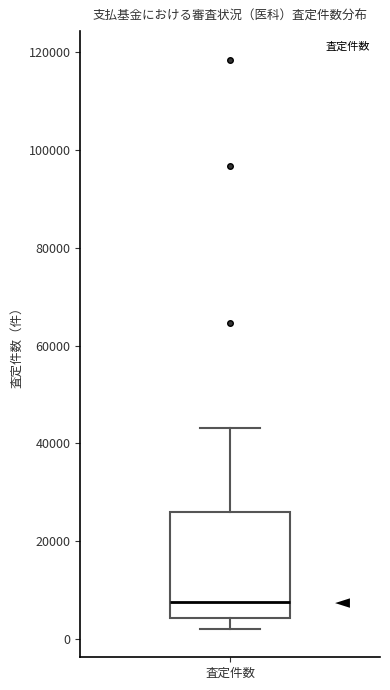

Where is the upper edge of the box for 査定件数 on the y-axis? The values are not printed on the chart, so give them approximately, as read against the axis.

26000